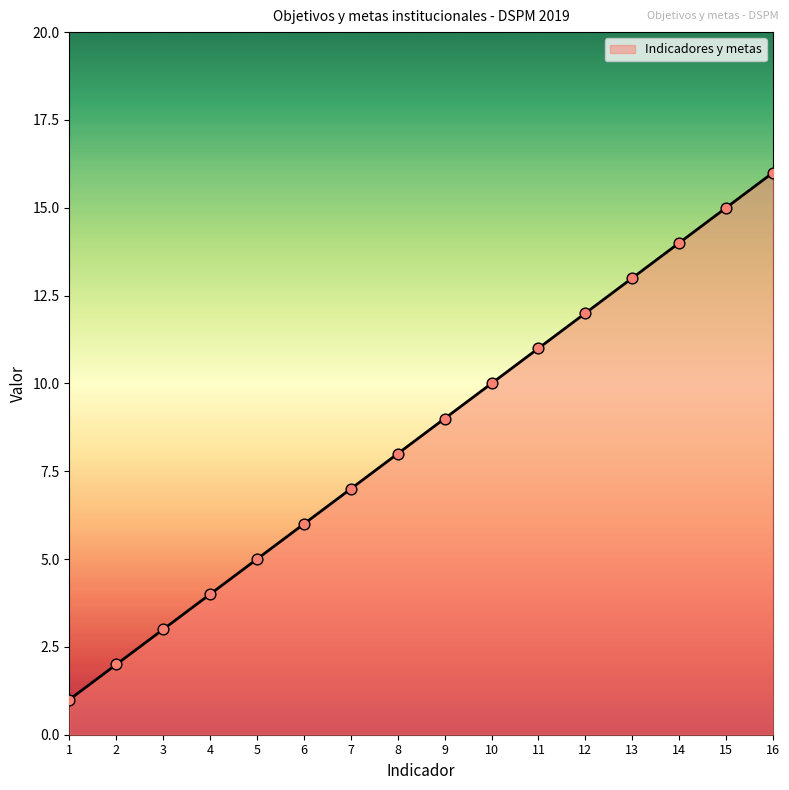

Between 6 and 10, which is larger?

10